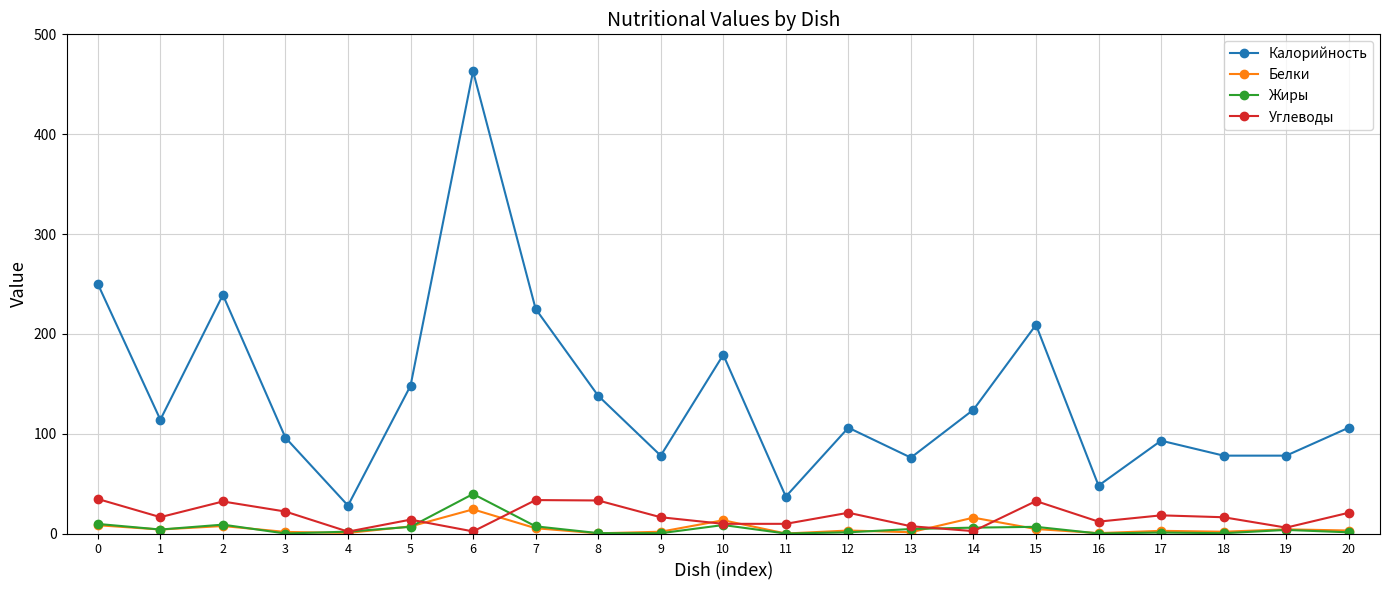

What is the maximum value shown in the chart?

463.0